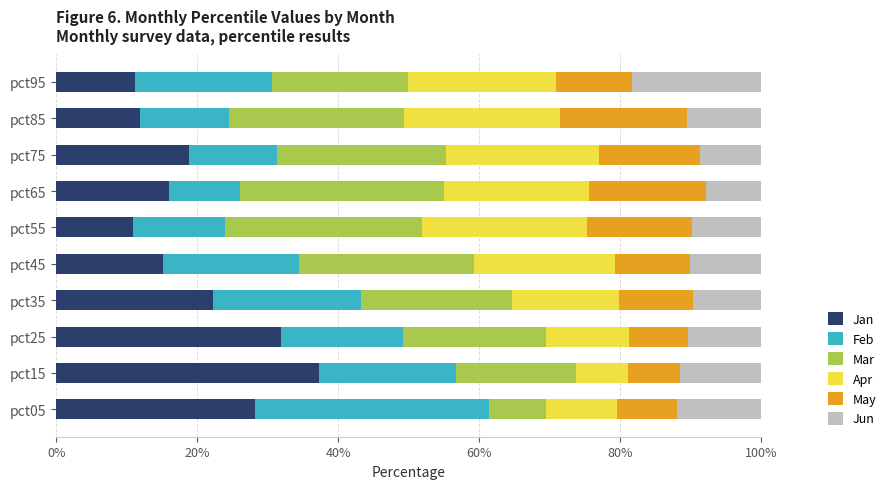

What is the average value of the Jan series?

20.4